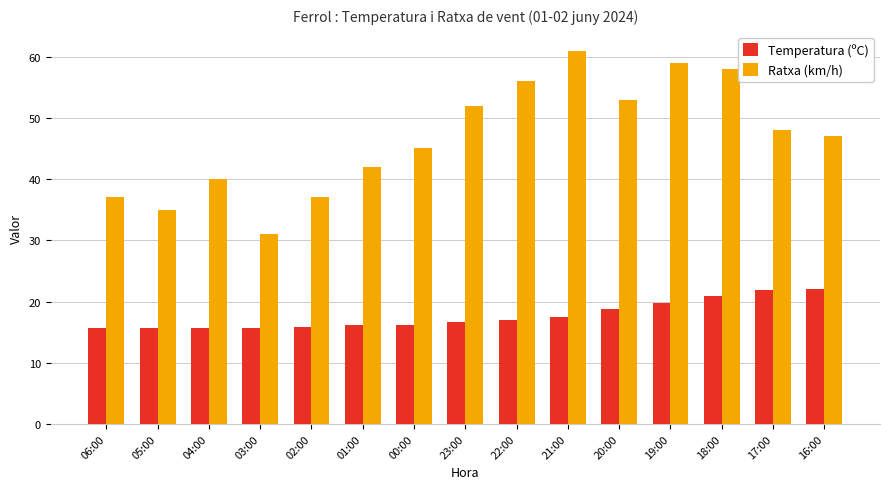

Which series has the largest total across all categories?

Ratxa (km/h)